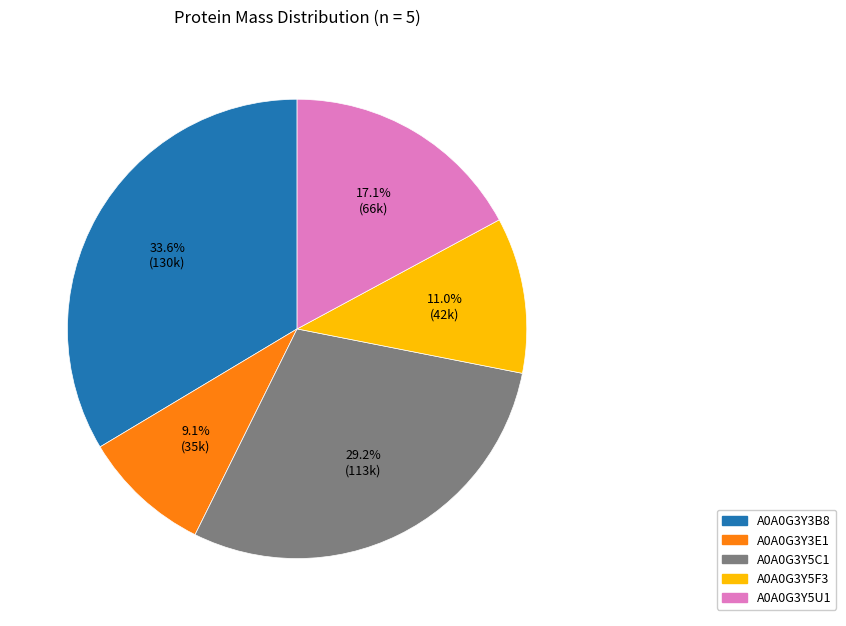

Count the number of slices in the pie.

5